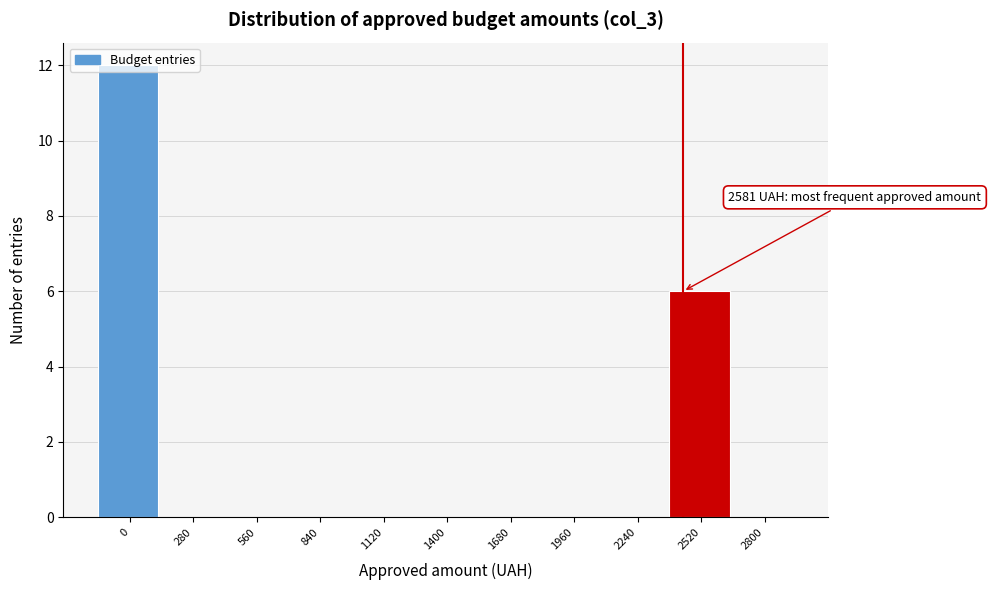

What is the maximum value shown in the chart?

12